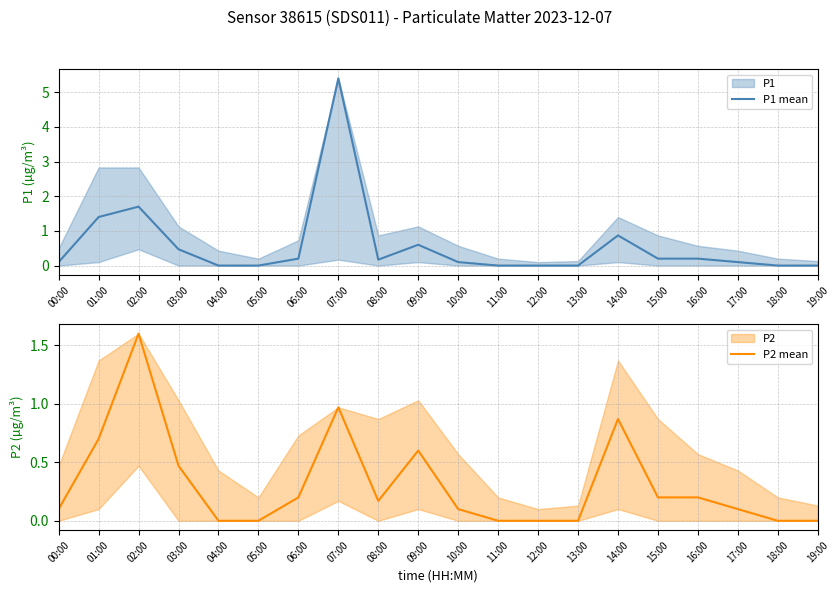

Which has a higher value, 08:00 or 00:00?

08:00